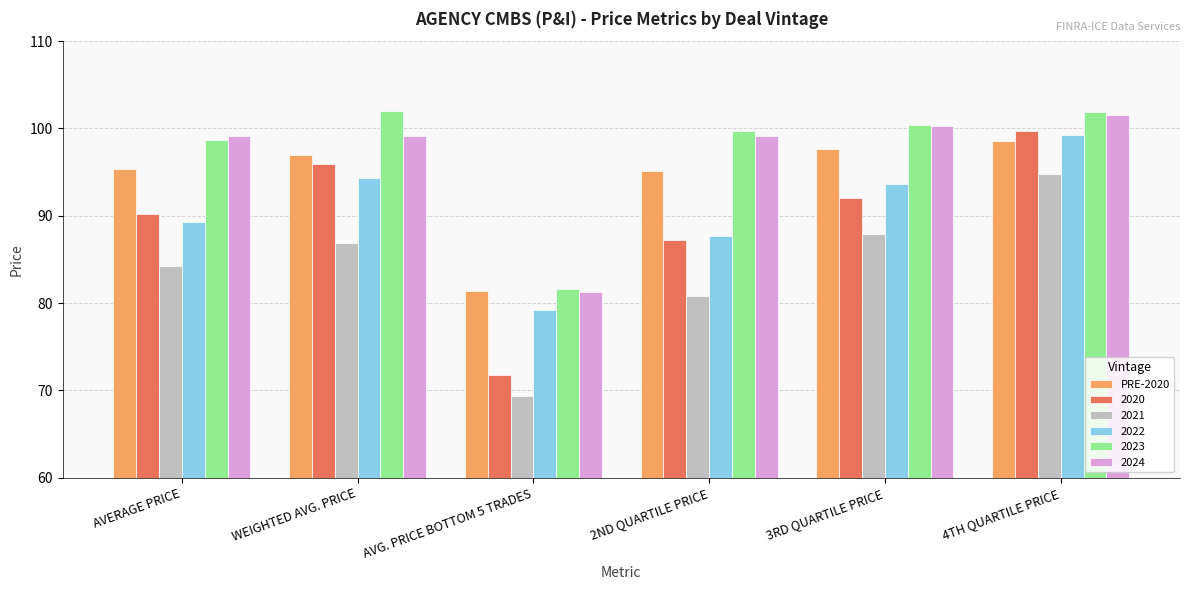

What position from the right is AVERAGE PRICE?

6